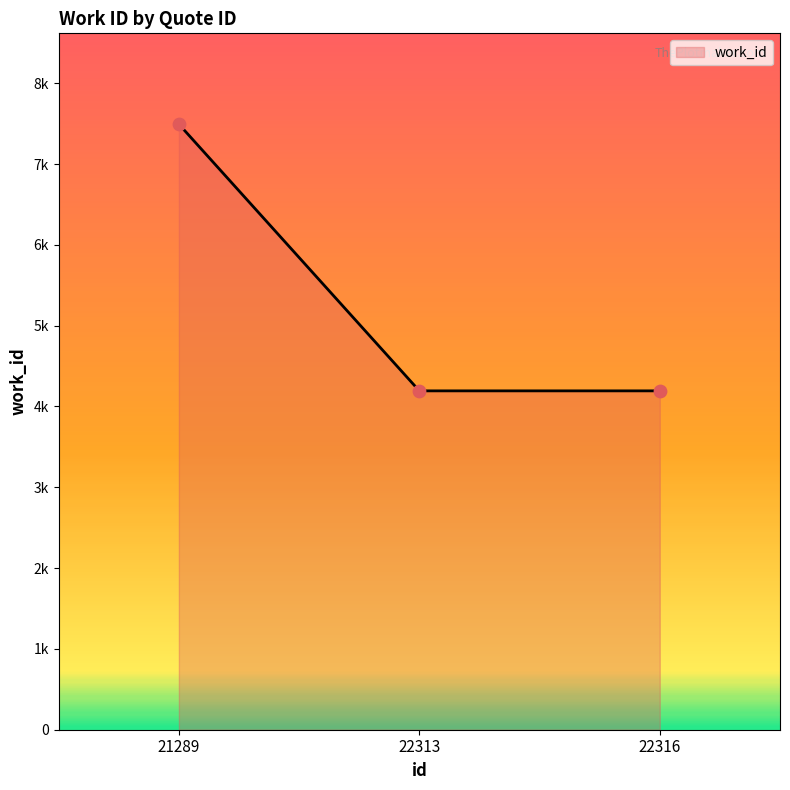

Which has a higher value, 22316 or 21289?

21289